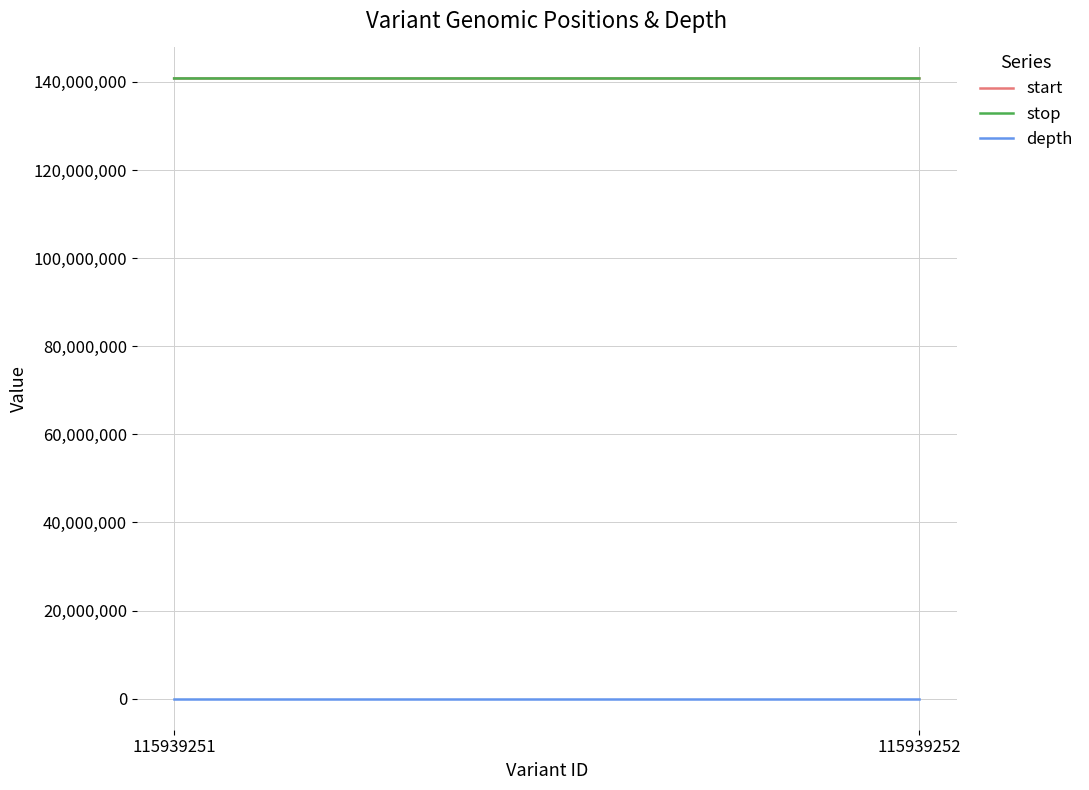

Rank the series at 115939251 from lowest to highest value.

depth, start, stop